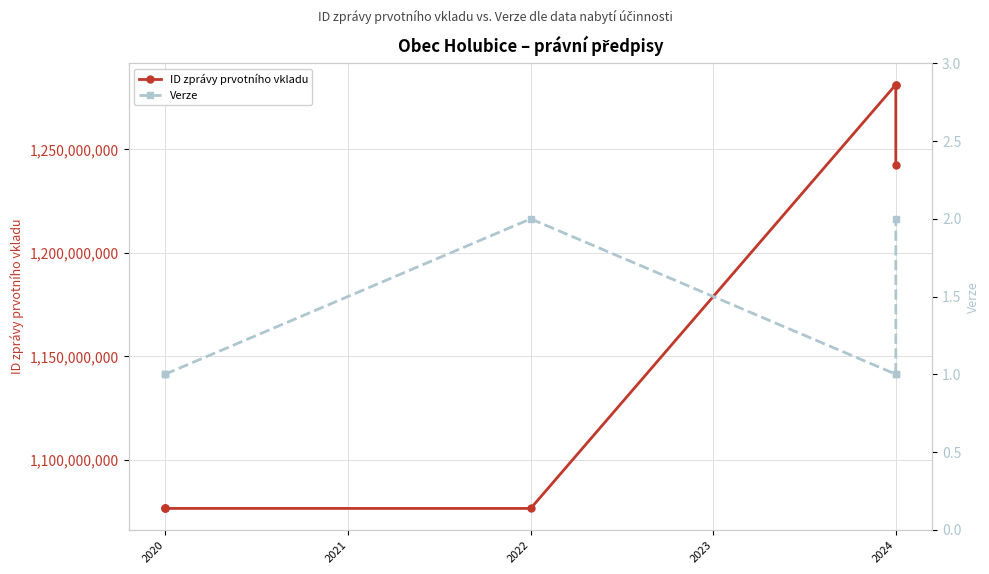

How many interior local peaks does the Verze series have?

1